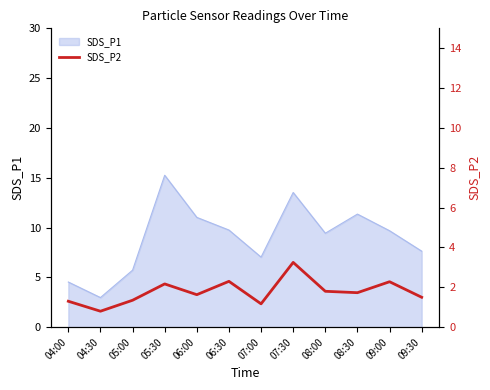

How many values are below 1?

1